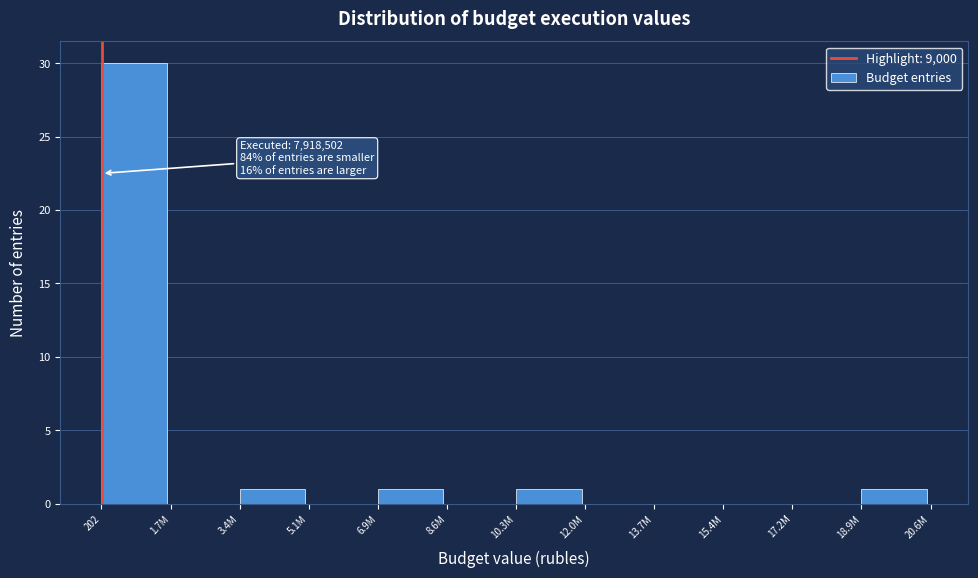

What is the change in value from 8.6M to 10.3M?

+1